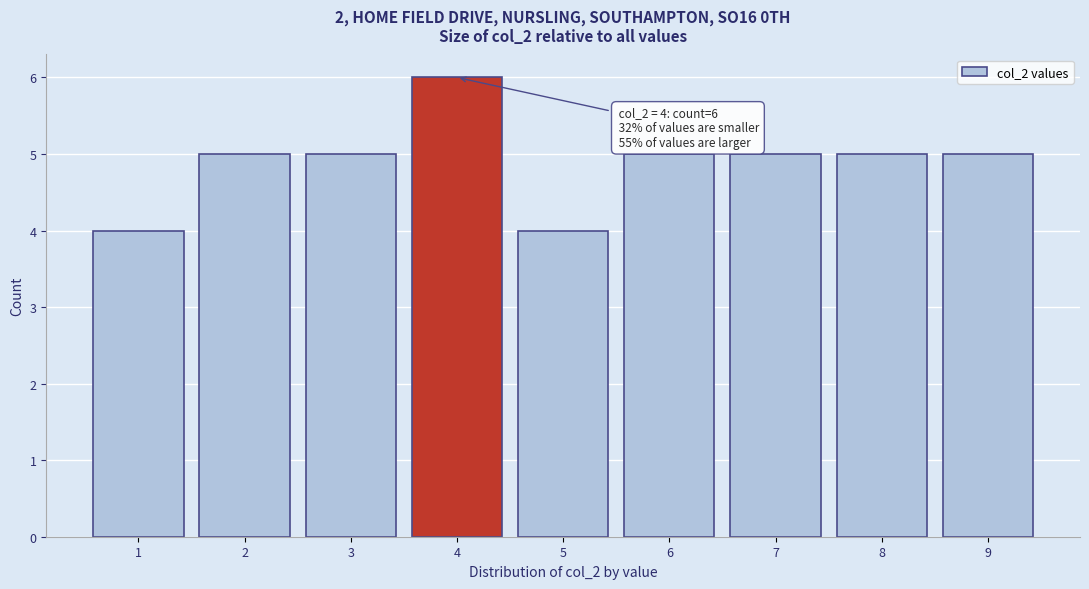

Which range on the x-axis has the tallest bar?

3.5 to 4.5